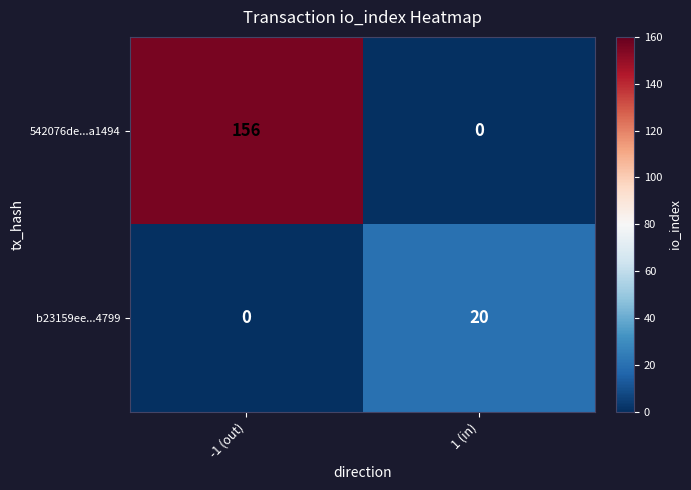

At -1 (out), list the series in order from largest to smallest.

542076de...a1494, b23159ee...4799